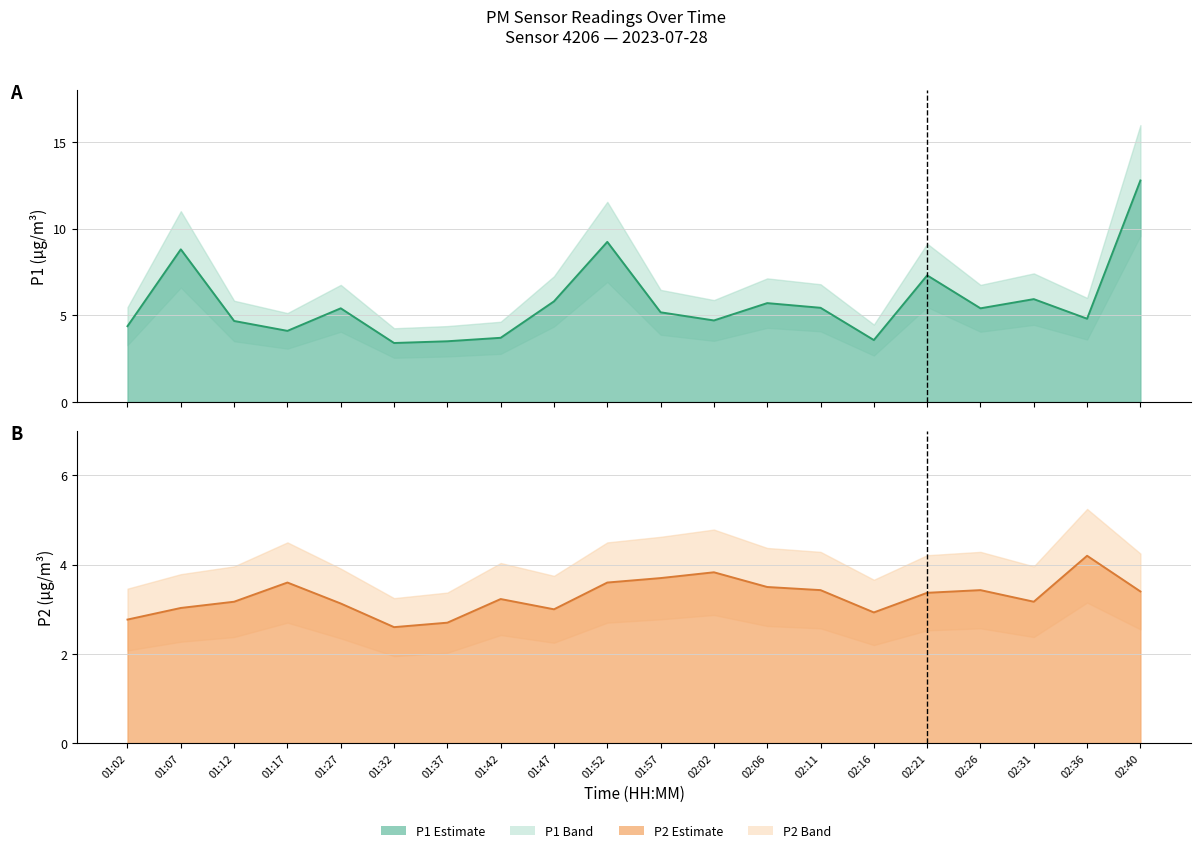

Reading left to right, transcribe all the data shown in this chart.

P1 line: 4.4	8.8	4.7	4.1	5.4	3.4	3.5	3.7	5.8	9.2	5.2	4.7	5.7	5.4	3.6	7.3	5.4	5.9	4.8	12.8
P2 line: 2.8	3.0	3.2	3.6	3.1	2.6	2.7	3.2	3.0	3.6	3.7	3.8	3.5	3.4	2.9	3.4	3.4	3.2	4.2	3.4